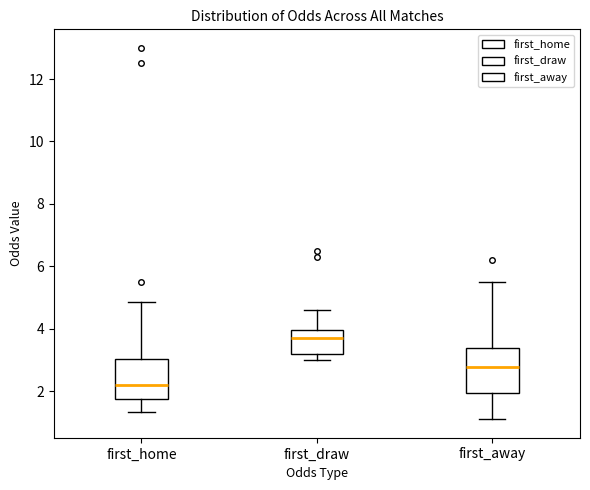

Reading left to right, transcribe this box plot: for each box, give where its median line is, the range the box spans, and where its two whiskers end, as read against the y-axis. The values are not printed on the chart, so give them approximately, as read against the axis.

first_home: median 2.2, box 1.8 to 3.0, whiskers 1.4 to 4.8
first_draw: median 3.8, box 3.2 to 4.0, whiskers 3.0 to 4.6
first_away: median 2.8, box 2.0 to 3.4, whiskers 1.2 to 5.6